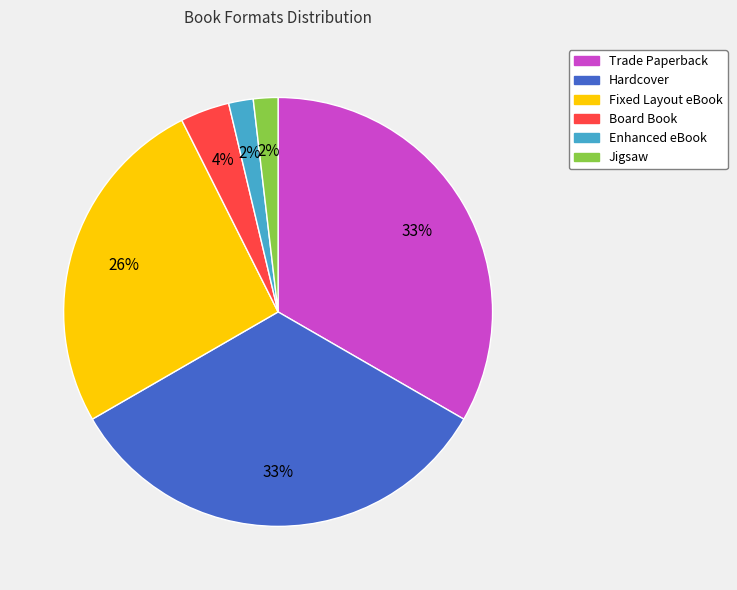

How many slices are in this pie chart?

6